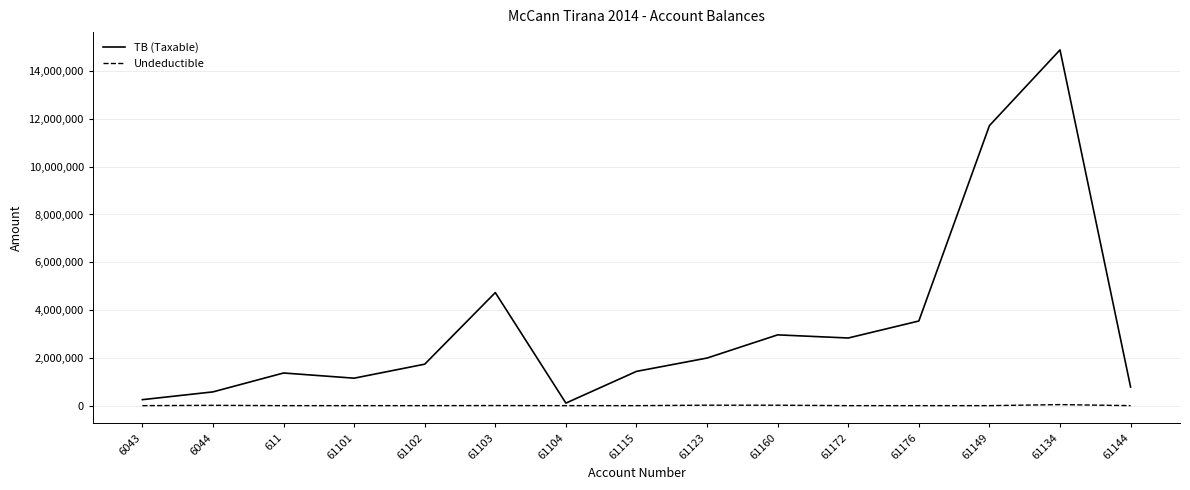

At which category is the sum across all series the highest?

61134